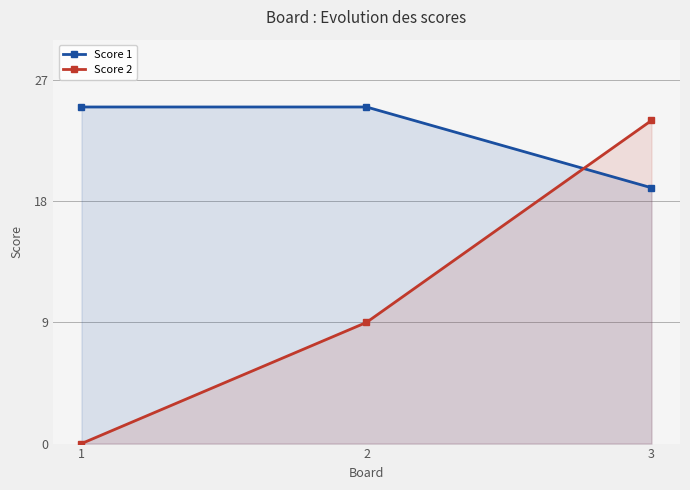

What is the sum of the Score 1 values at 1 and 2?

50